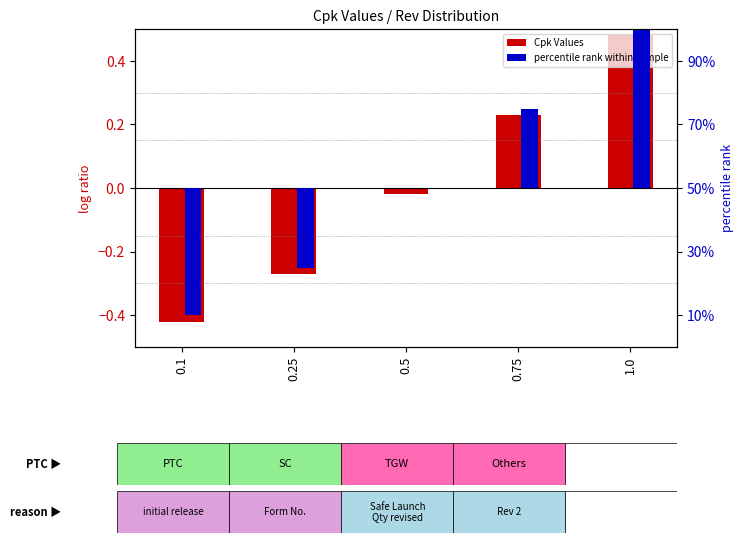

What is the difference between the maximum and minimum values in the percentile rank within sample series?

90.0